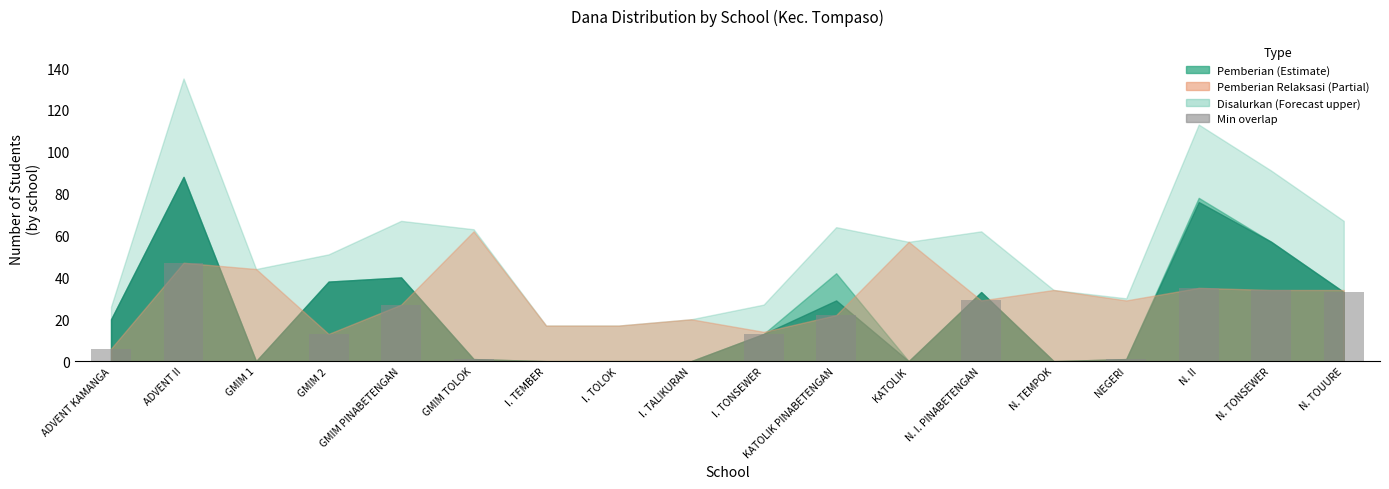

Count the number of data series in this chart.

1